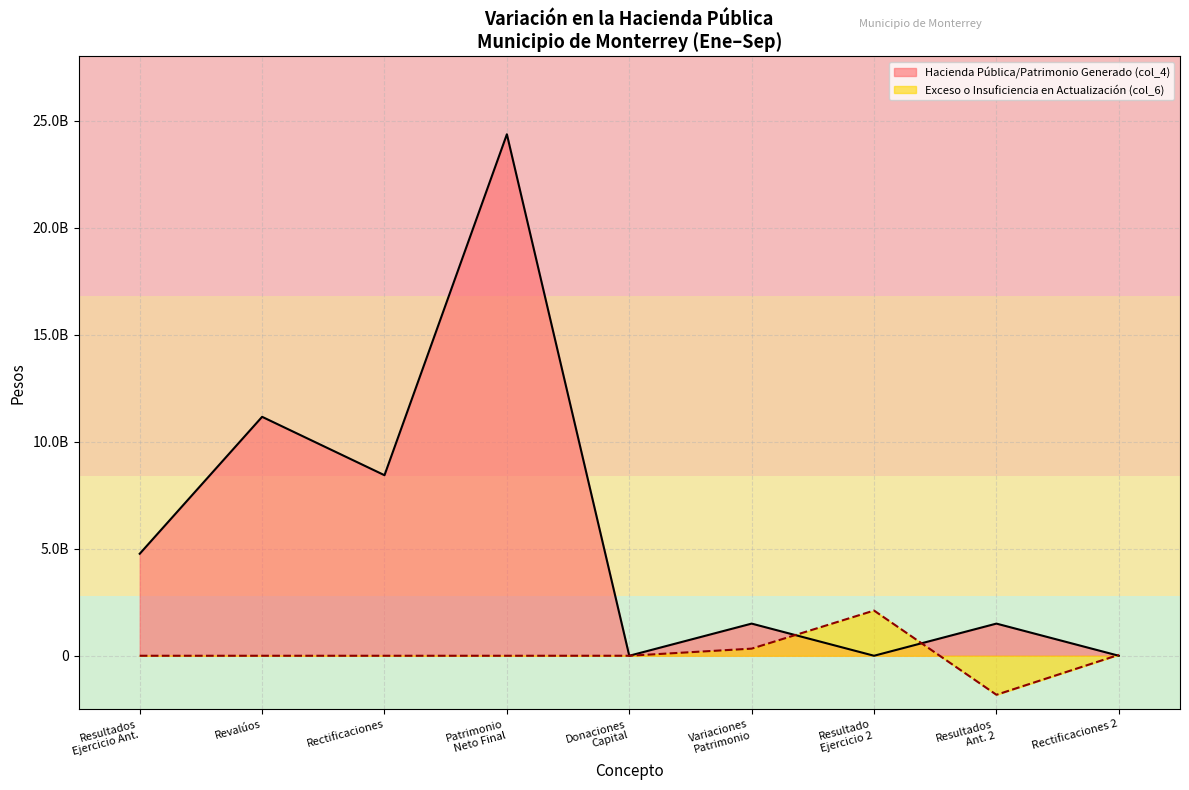

What is the sum of the Exceso o Insuficiencia (col_6) values at Donaciones Capital and Resultado Ejercicio 2?

2112719935.0